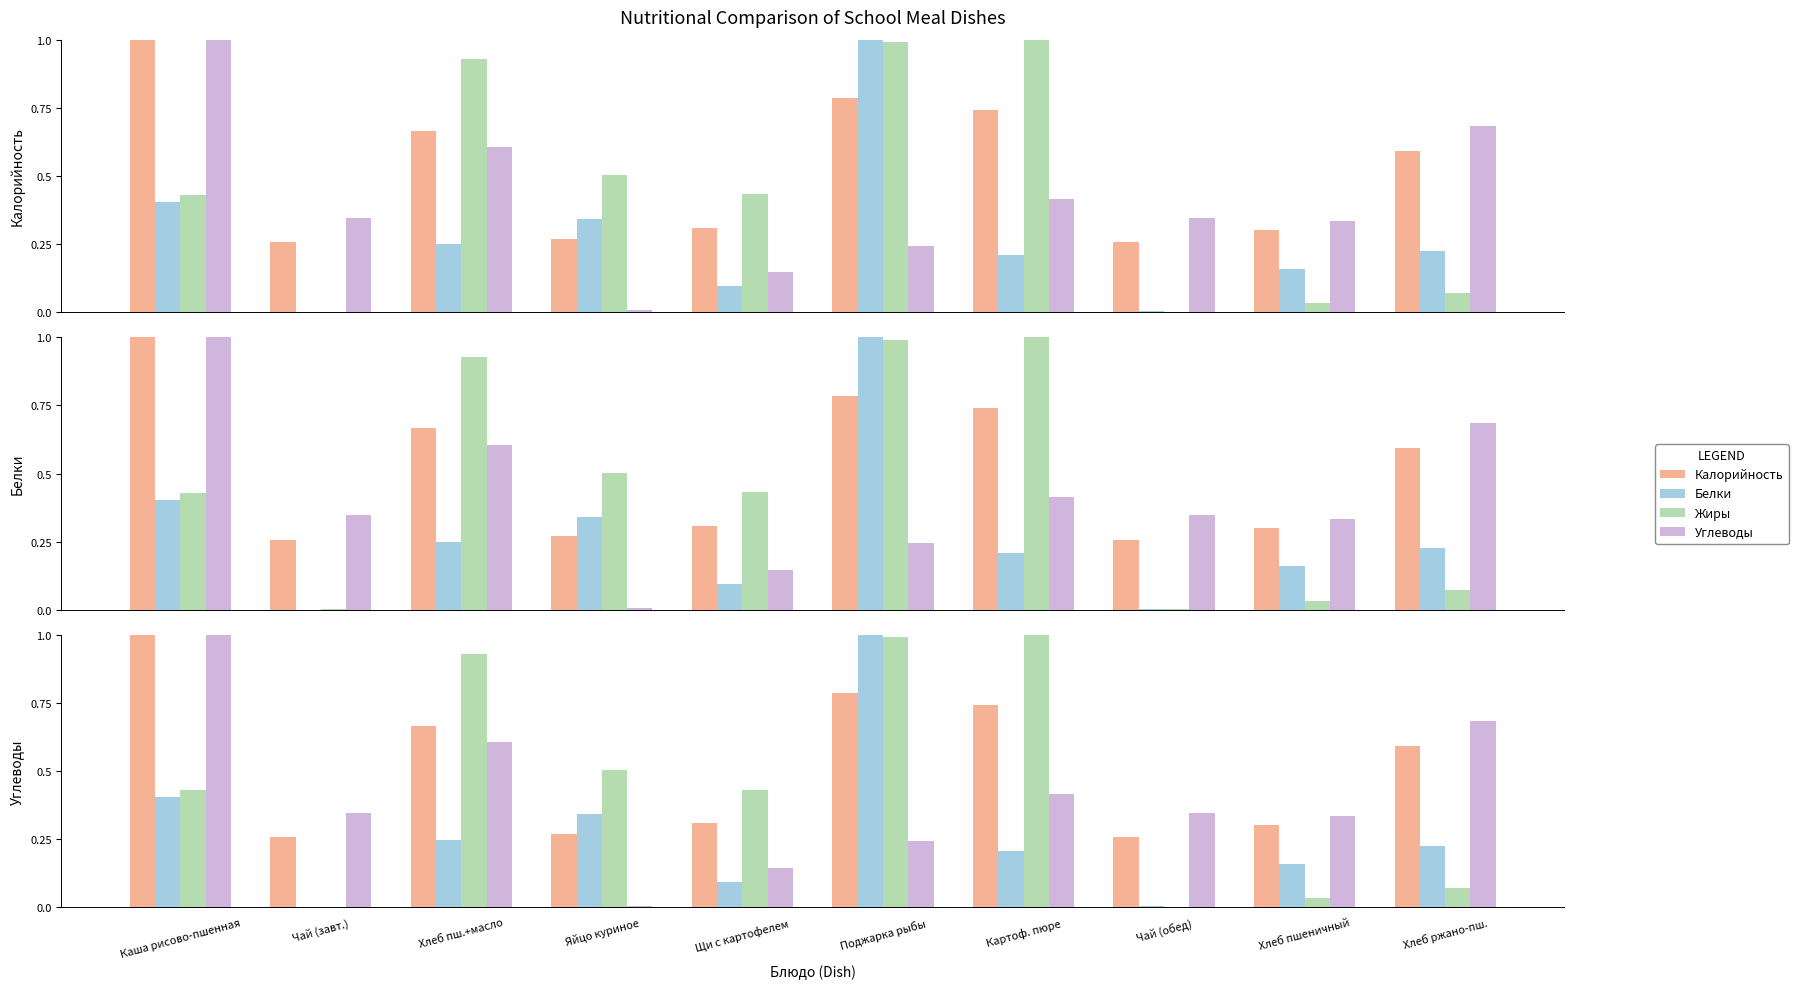

What is the label of the 2nd bar from the left?

Чай (завт.)